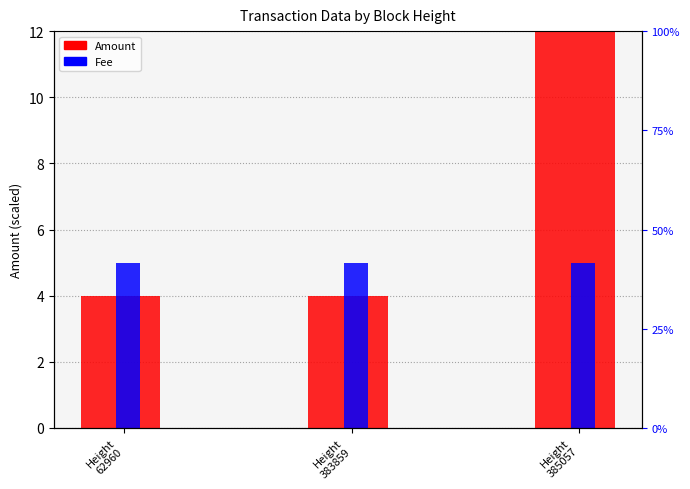

Does the chart contain any negative values?

No